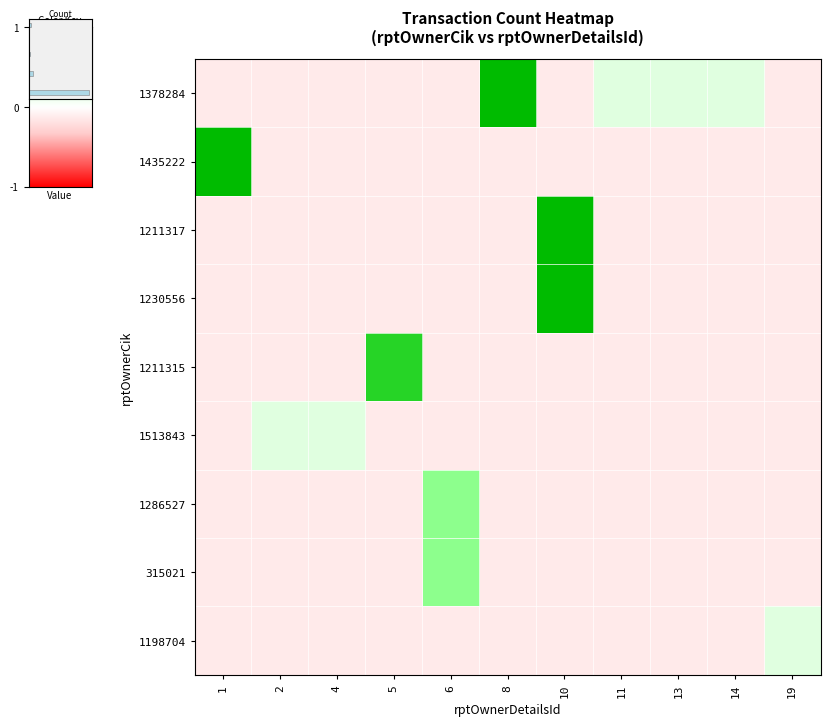

Reading right to left, extract all data points from this chart.

1378284: 19=-0.1	14=0.2	13=0.2	11=0.2	10=-0.1	8=1.0	6=-0.1	5=-0.1	4=-0.1	2=-0.1	1=-0.1
1435222: 19=-0.1	14=-0.1	13=-0.1	11=-0.1	10=-0.1	8=-0.1	6=-0.1	5=-0.1	4=-0.1	2=-0.1	1=1.0
1211317: 19=-0.1	14=-0.1	13=-0.1	11=-0.1	10=1.0	8=-0.1	6=-0.1	5=-0.1	4=-0.1	2=-0.1	1=-0.1
1230556: 19=-0.1	14=-0.1	13=-0.1	11=-0.1	10=1.0	8=-0.1	6=-0.1	5=-0.1	4=-0.1	2=-0.1	1=-0.1
1211315: 19=-0.1	14=-0.1	13=-0.1	11=-0.1	10=-0.1	8=-0.1	6=-0.1	5=0.9	4=-0.1	2=-0.1	1=-0.1
1513843: 19=-0.1	14=-0.1	13=-0.1	11=-0.1	10=-0.1	8=-0.1	6=-0.1	5=-0.1	4=0.2	2=0.2	1=-0.1
1286527: 19=-0.1	14=-0.1	13=-0.1	11=-0.1	10=-0.1	8=-0.1	6=0.5	5=-0.1	4=-0.1	2=-0.1	1=-0.1
315021: 19=-0.1	14=-0.1	13=-0.1	11=-0.1	10=-0.1	8=-0.1	6=0.5	5=-0.1	4=-0.1	2=-0.1	1=-0.1
1198704: 19=0.2	14=-0.1	13=-0.1	11=-0.1	10=-0.1	8=-0.1	6=-0.1	5=-0.1	4=-0.1	2=-0.1	1=-0.1